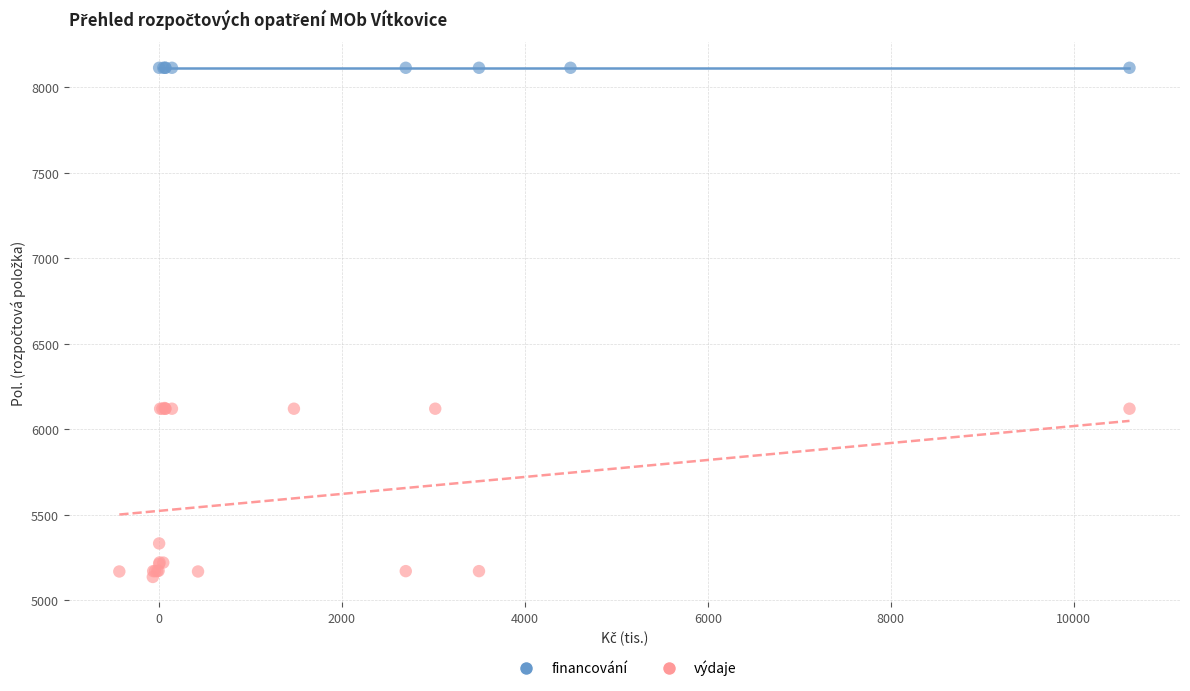

Which series reaches the maximum Y coordinate?

financování